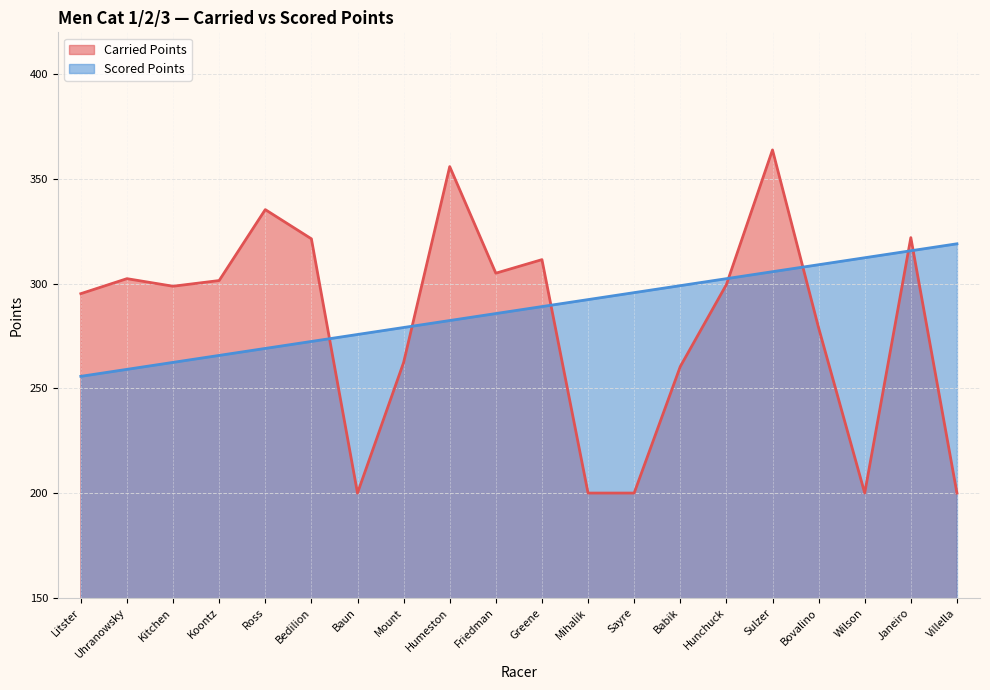

What are all the series names shown in the legend?

Carried Points, Scored Points